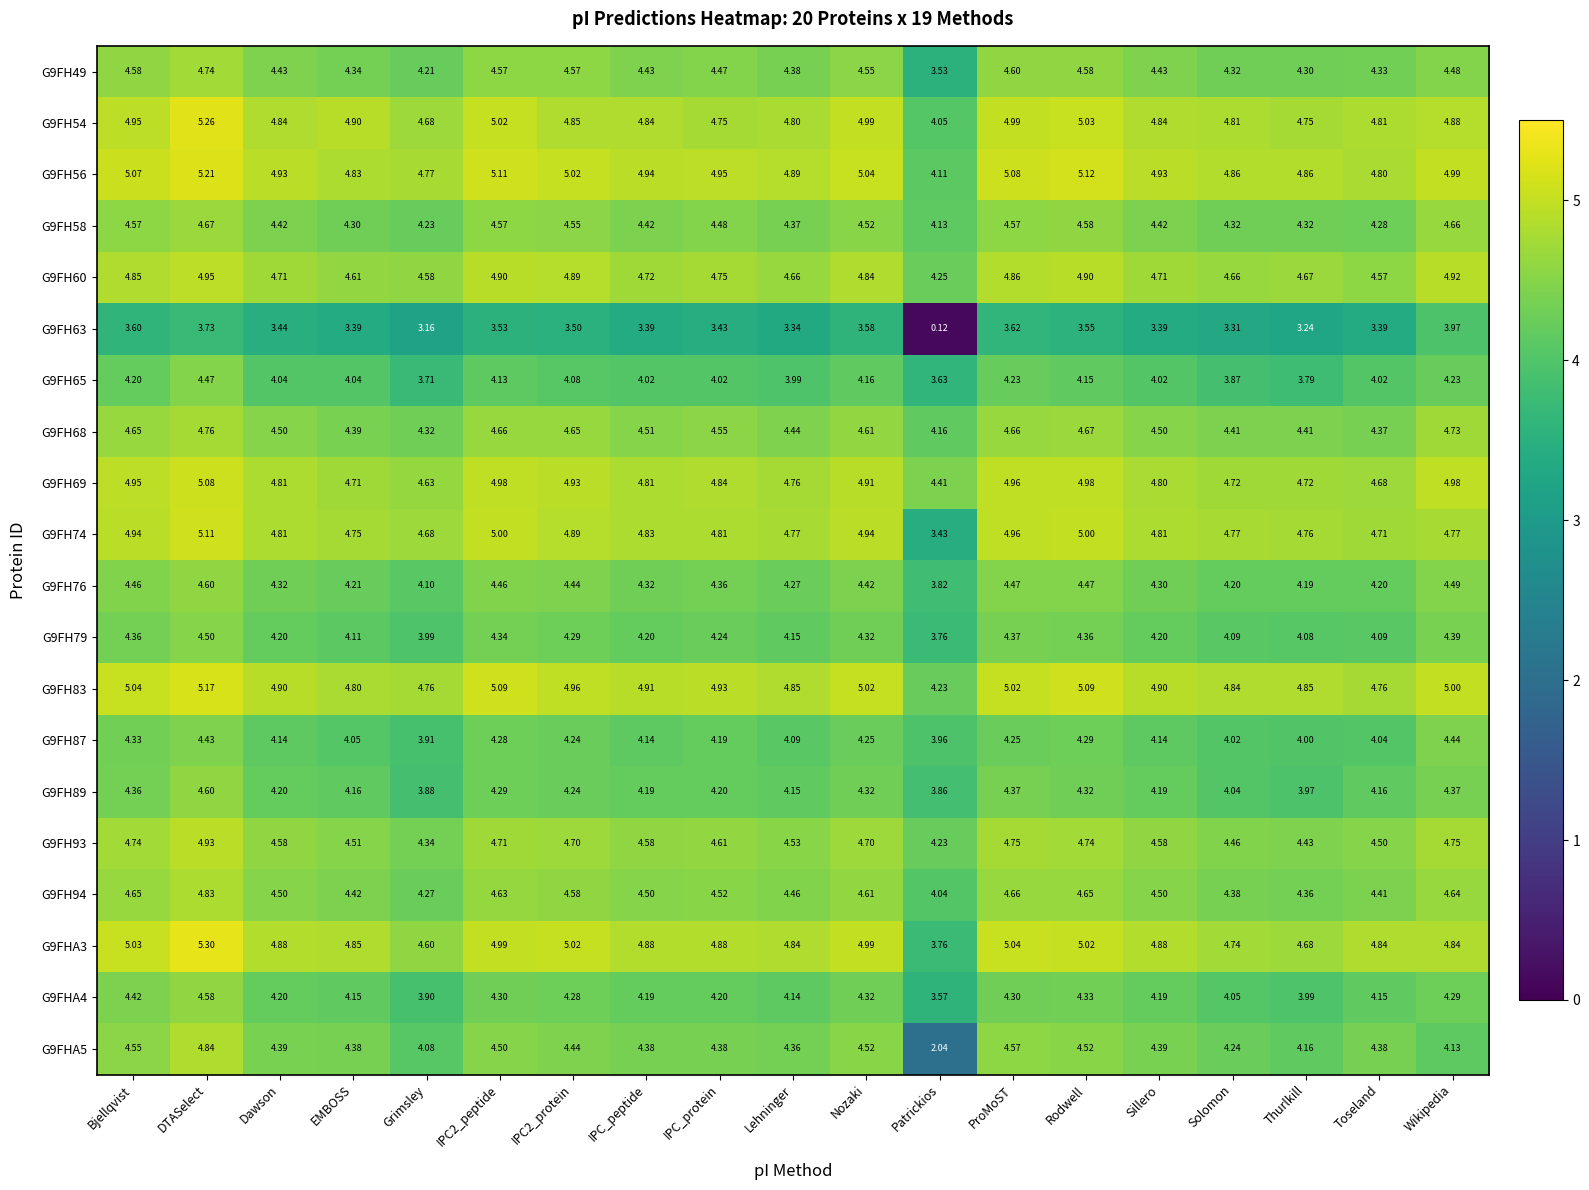

What is the total value across all series at IPC_protein?

89.6